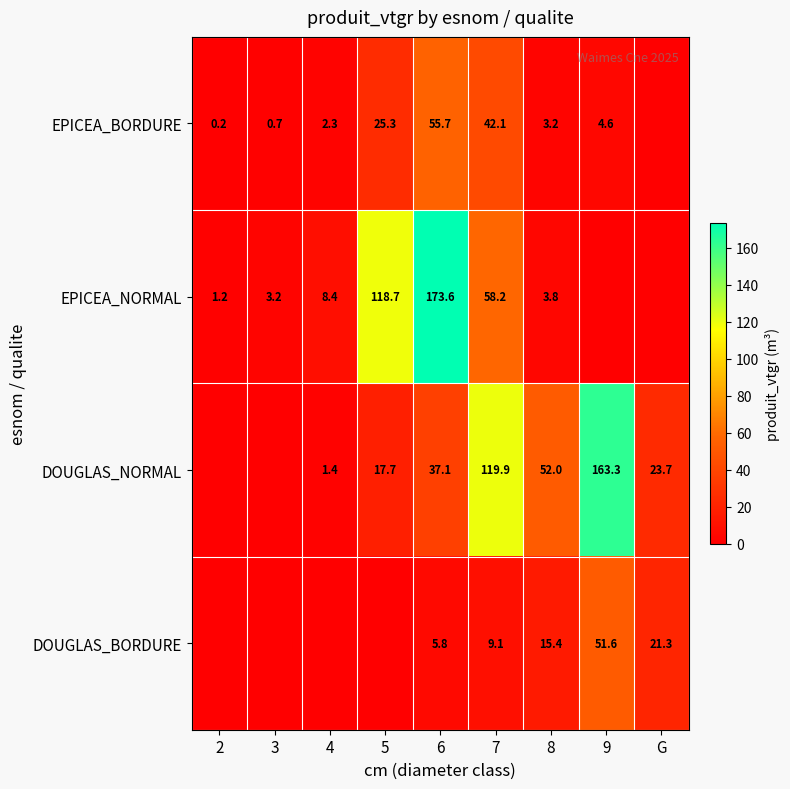

What is the sum of the EPICEA_BORDURE values at 5 and 6?

81.0